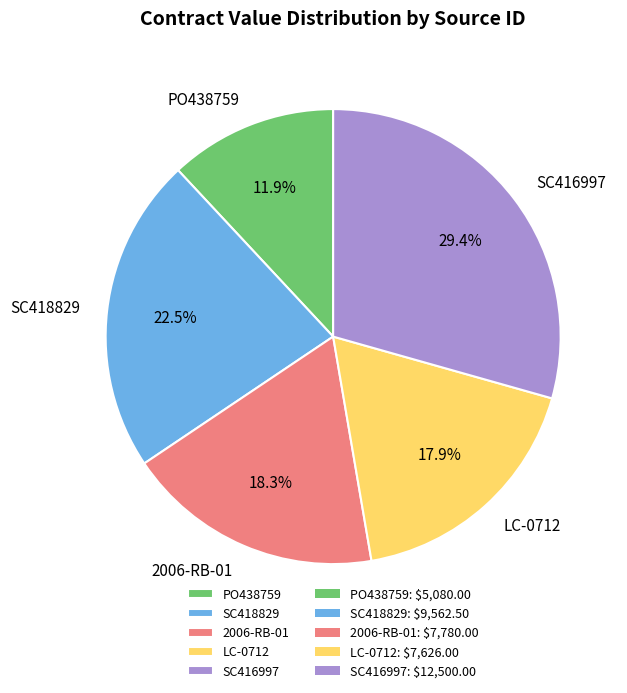

To the nearest percent, what percentage of the pie is 2006-RB-01?

18%